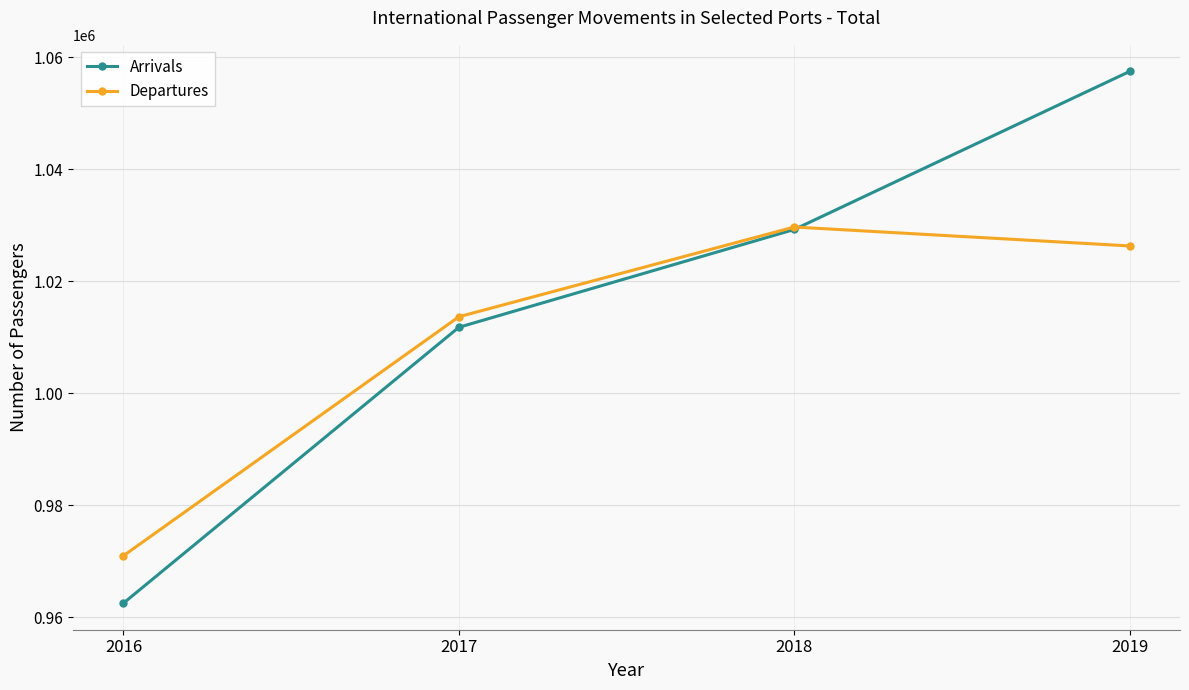

List the labels in order of Departures value, smallest first.

2016, 2017, 2019, 2018